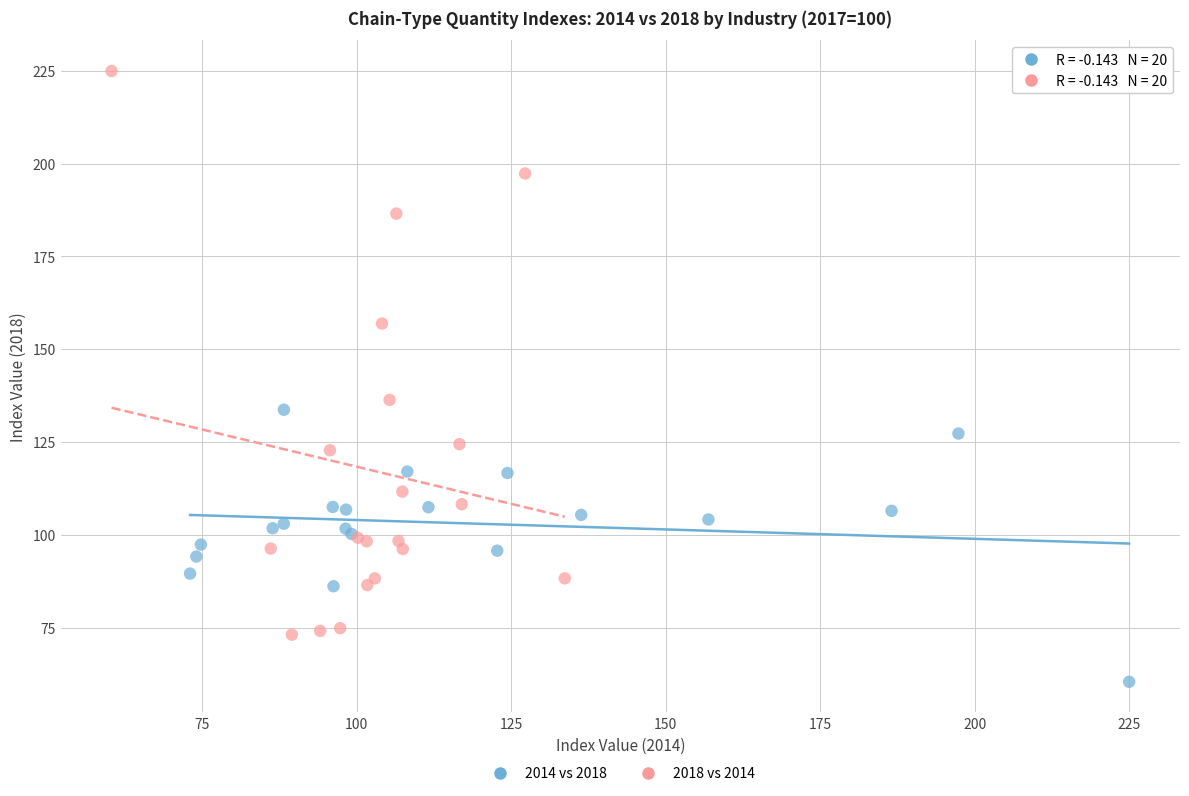

Which series contains the highest Y value?

2018 vs 2014